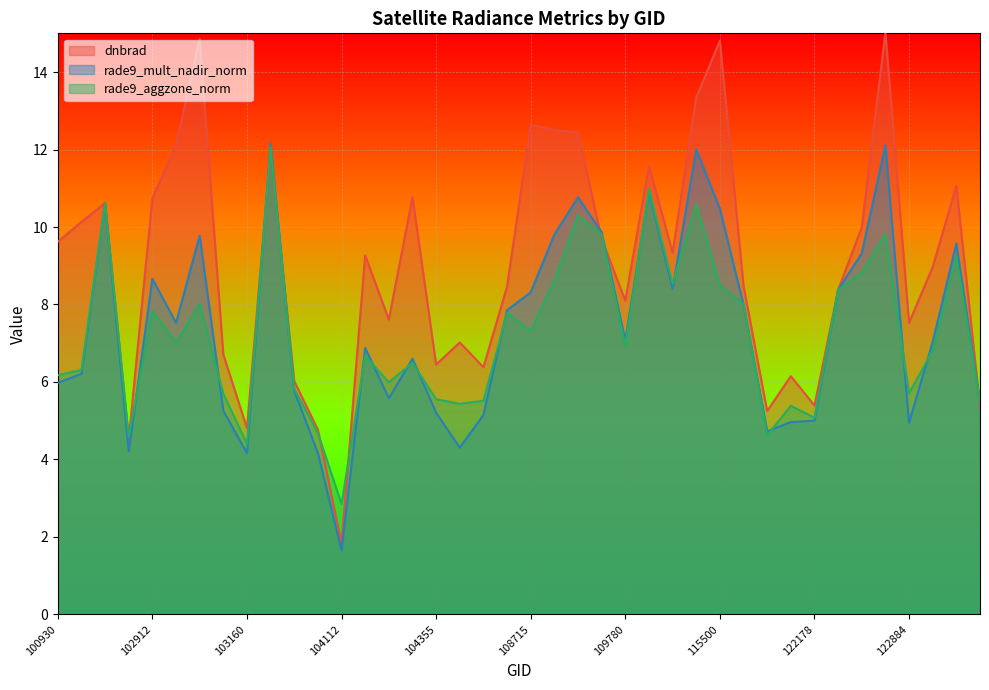

What is the smallest value displayed?

1.6